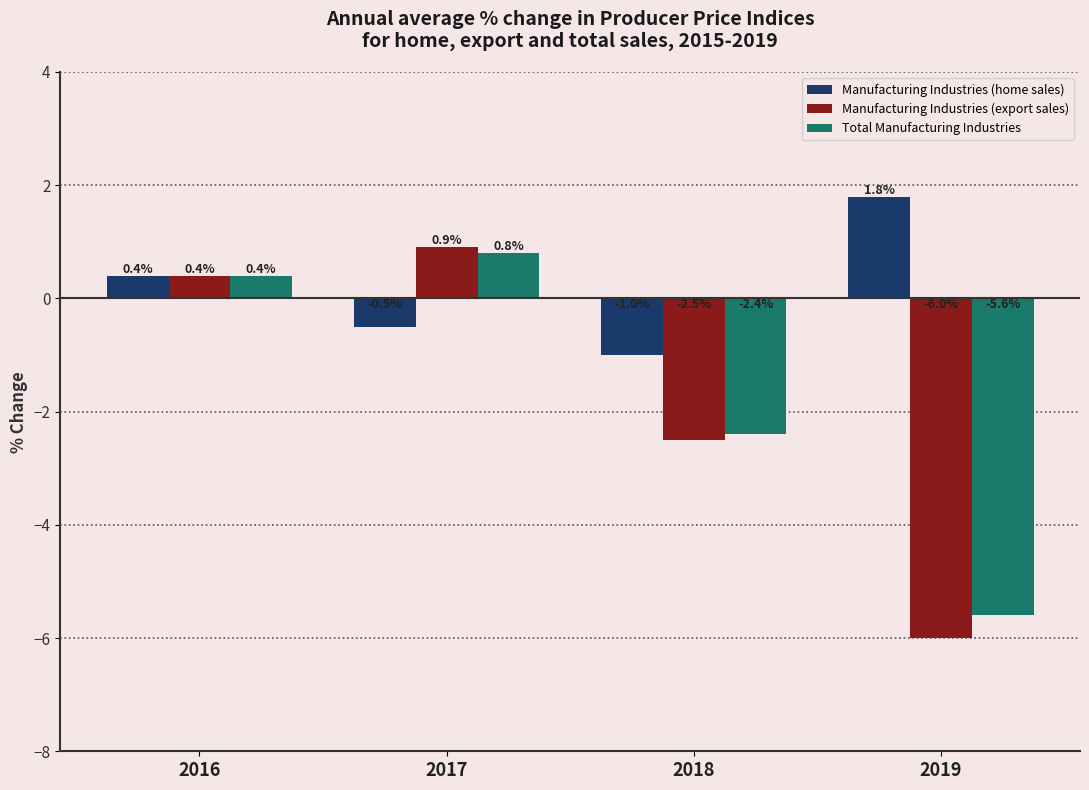

Where is Manufacturing Industries (home sales) nearest to the value 0?

2016